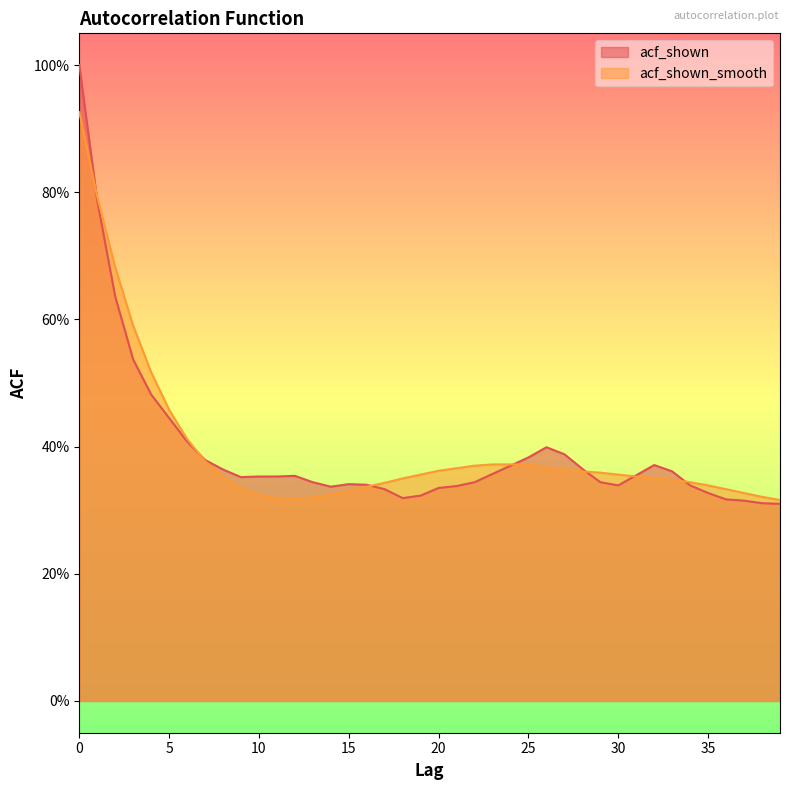

Which series has the largest total across all categories?

acf_shown_smooth